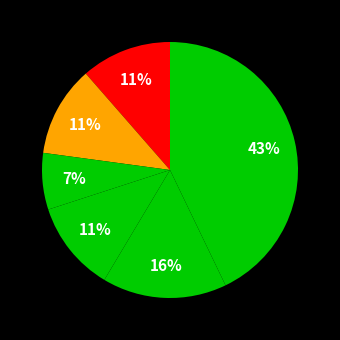

How many segments does this pie chart have?

6